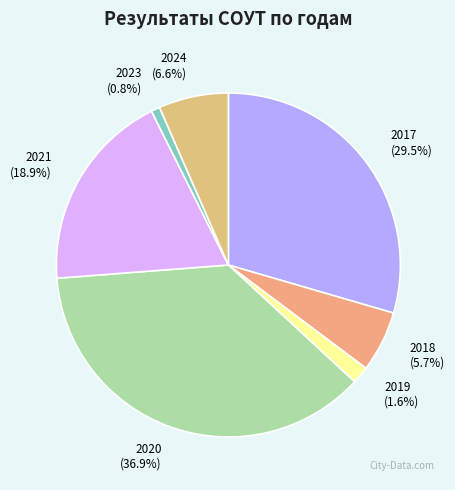

What is the smallest slice in the pie chart?

2023